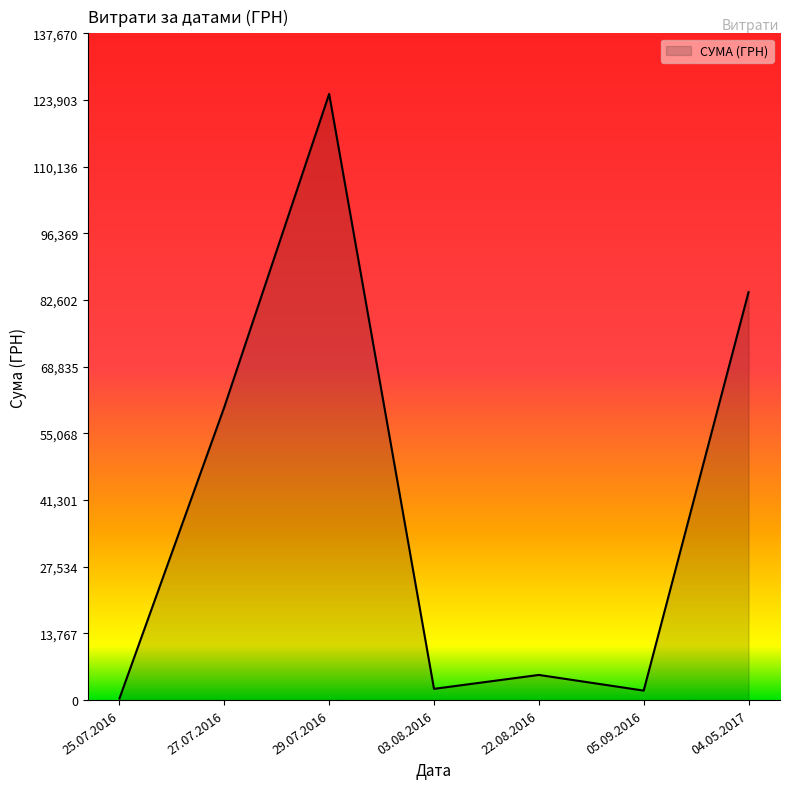

What is the change in value from 29.07.2016 to 04.05.2017?

-40923.0